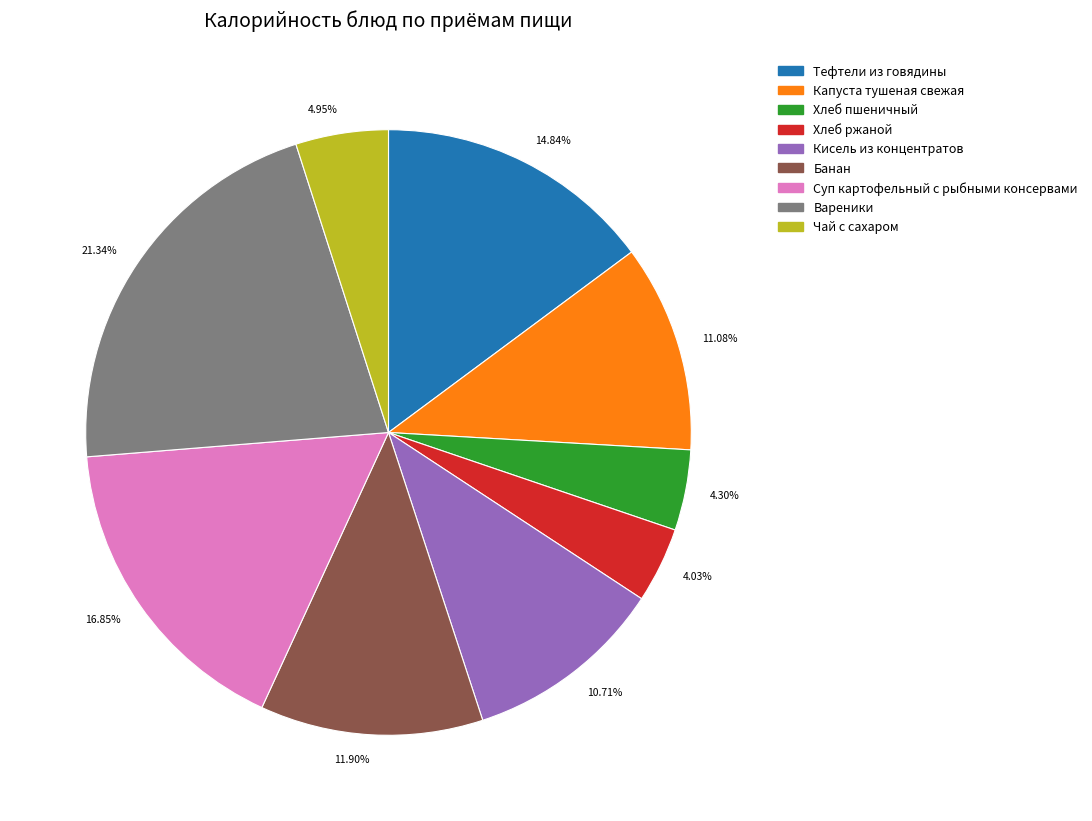

Is 10.71% the majority of the pie?

No